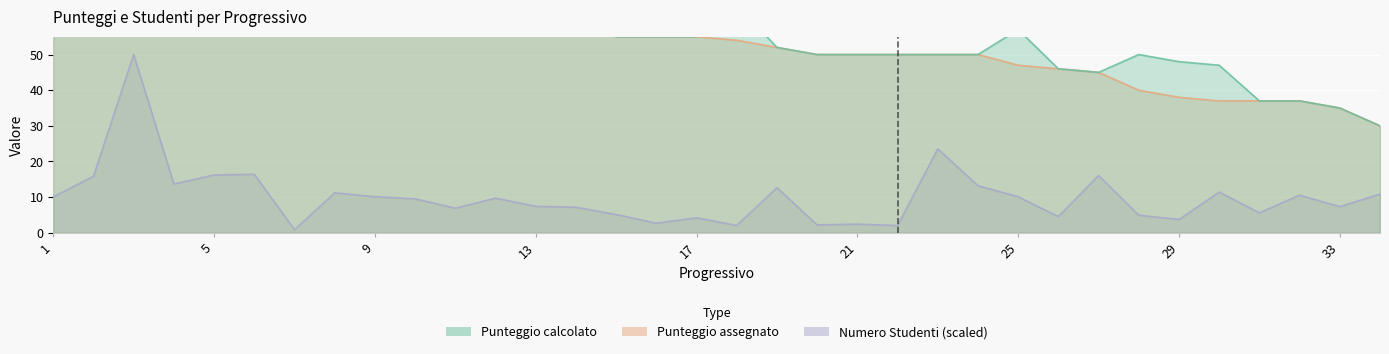

At which category is the sum across all series the highest?

3